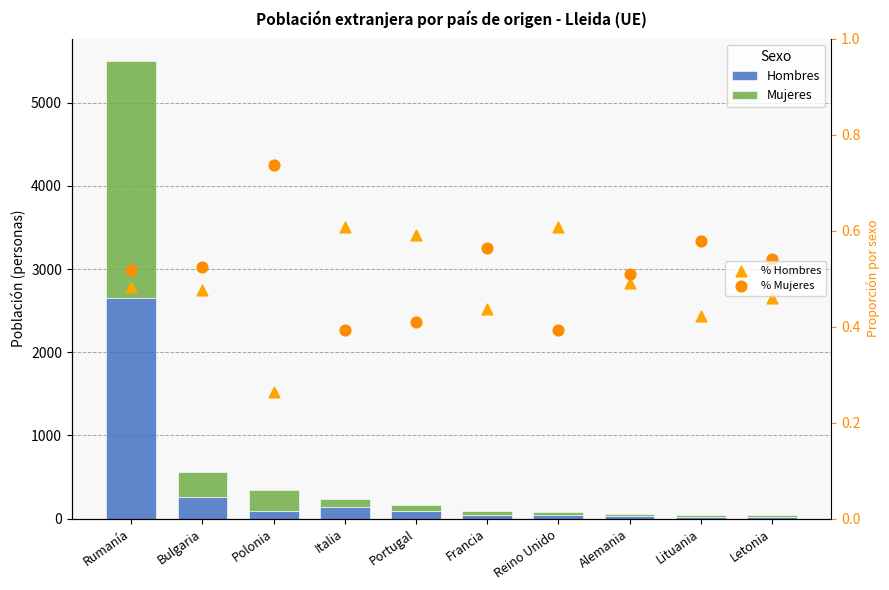

What are all the series names shown in the legend?

Hombres, Mujeres, % Hombres, % Mujeres